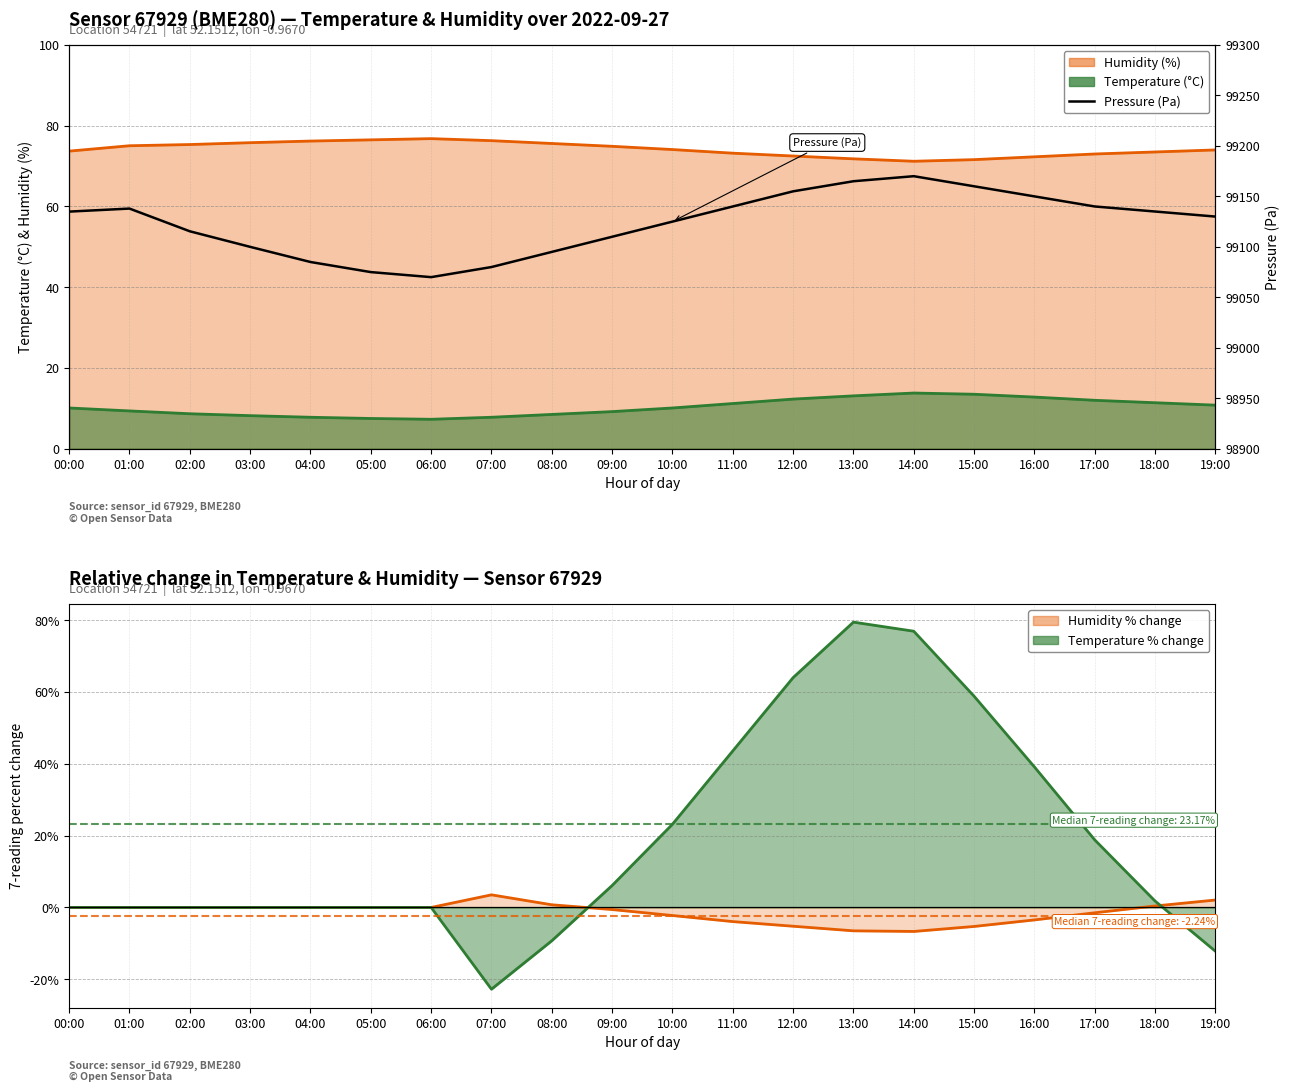

What is the sum of all values?

1982473.3